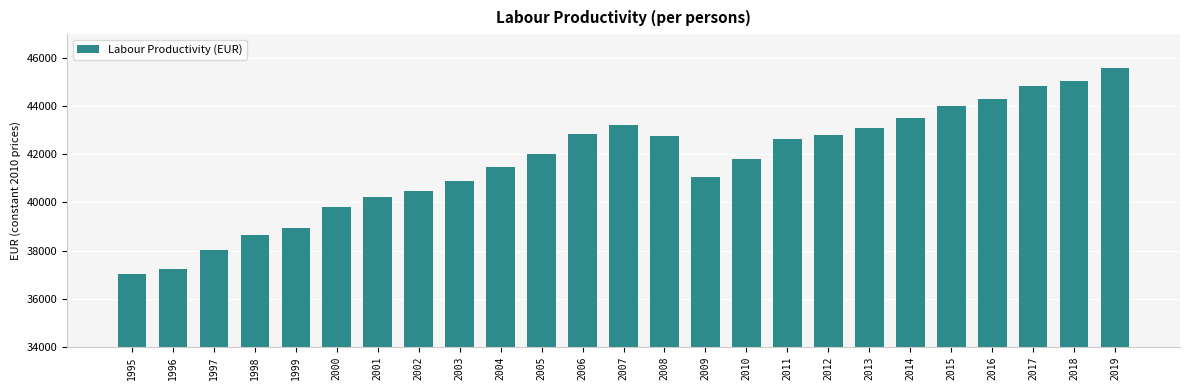

Read the value at 1998.

38658.8